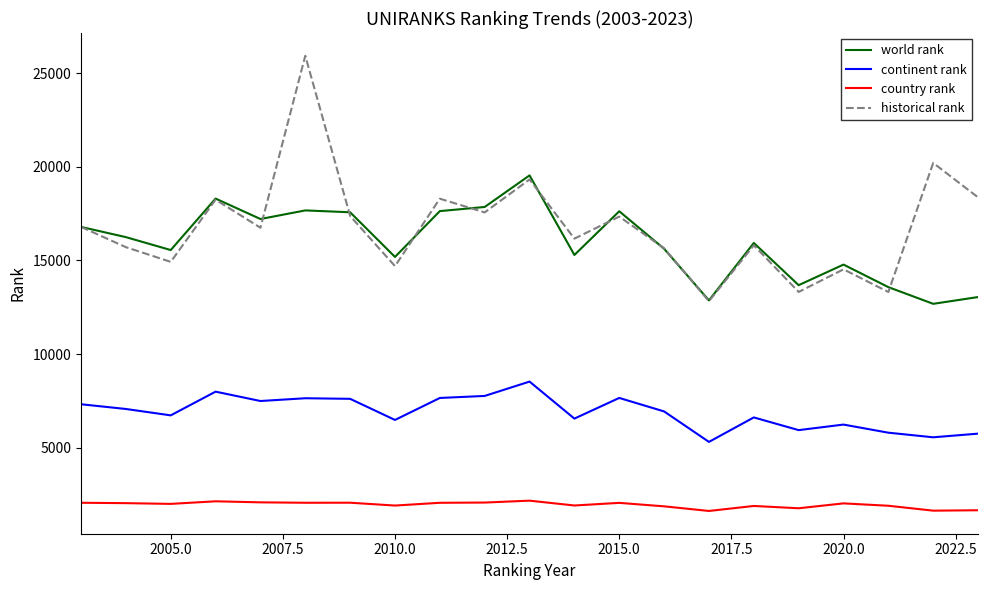

Which series has the widest spread of values?

historical rank